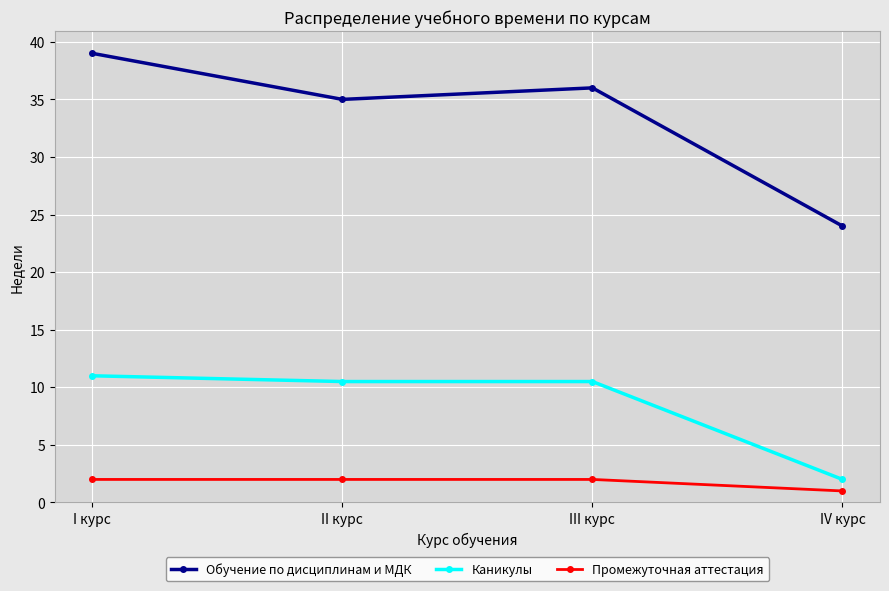

Rank the categories by Обучение по дисциплинам и МДК value from lowest to highest.

IV курс, II курс, III курс, I курс